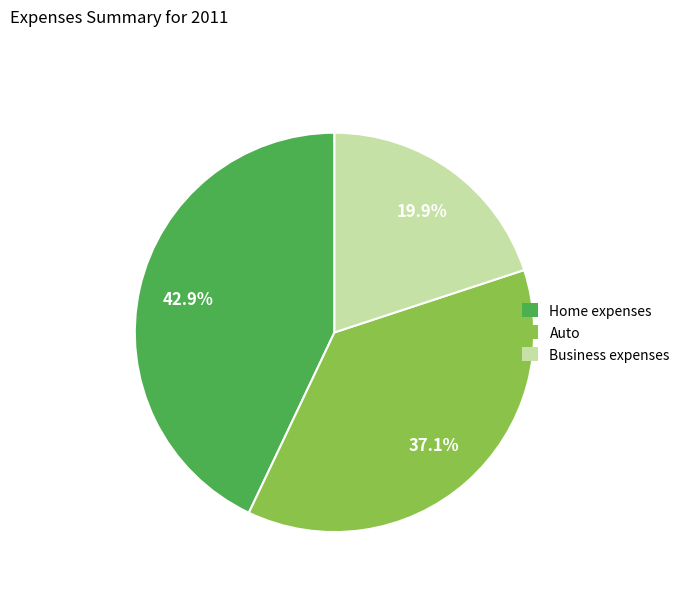

How many segments does this pie chart have?

3